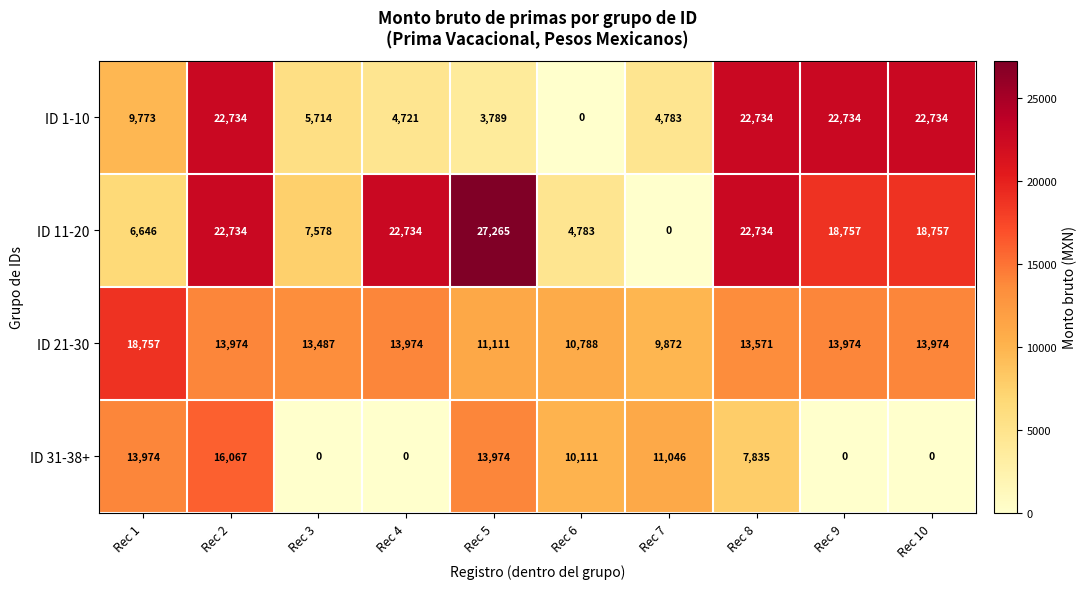

At Rec 3, list the series in order from largest to smallest.

ID 21-30, ID 11-20, ID 1-10, ID 31-38+